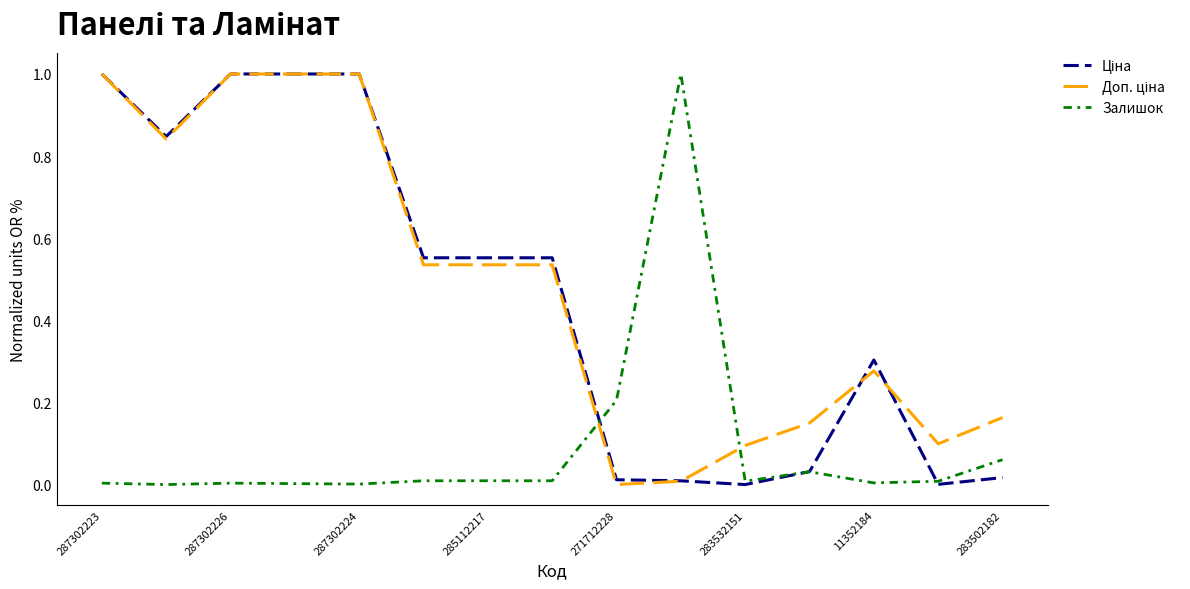

What is the maximum value for Залишок?

1.0